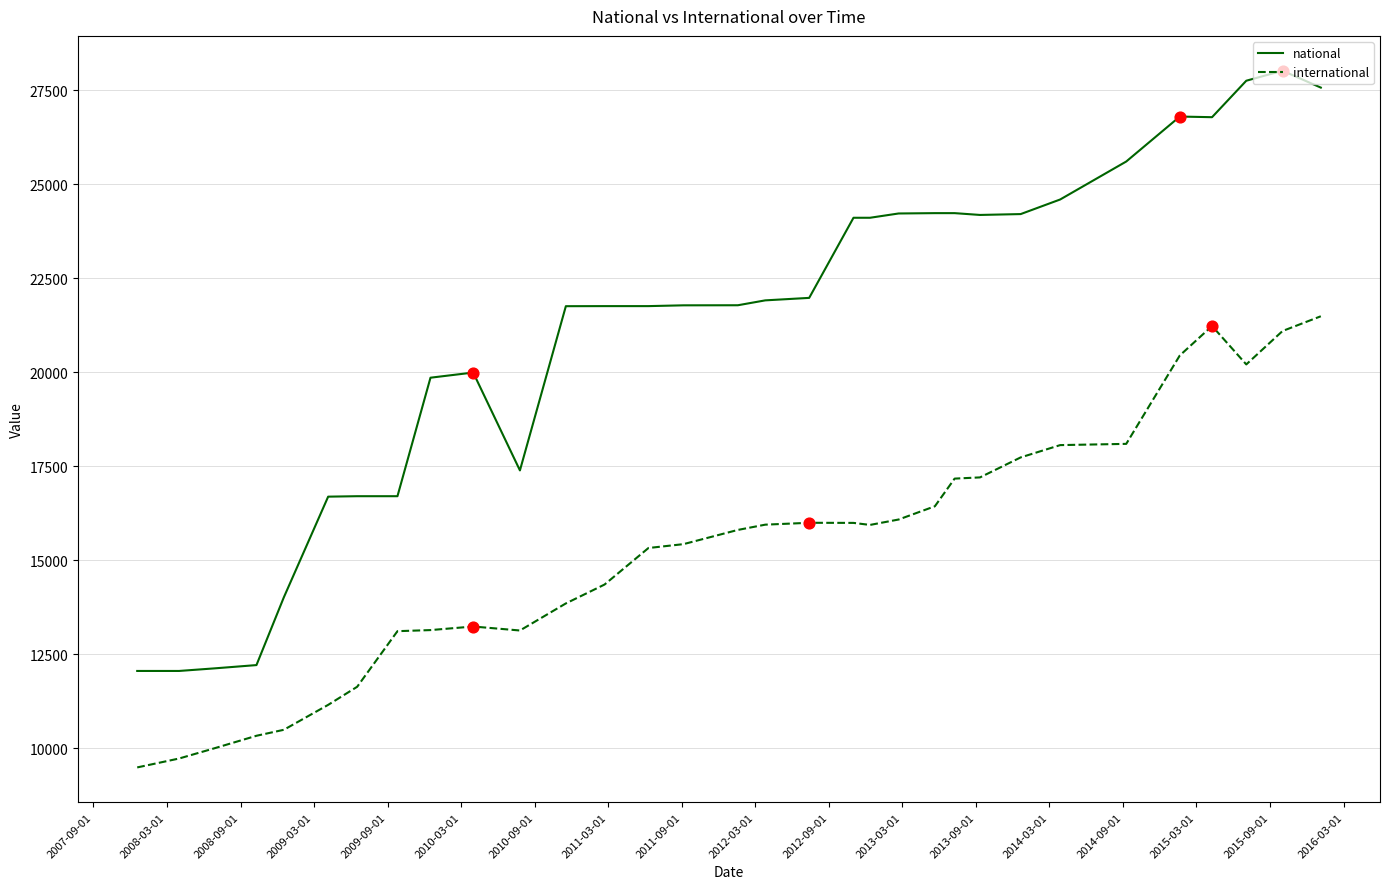

Which series has the largest total across all categories?

national